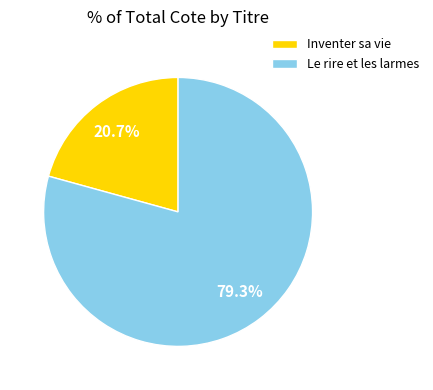

Is there a majority slice in this chart?

Yes